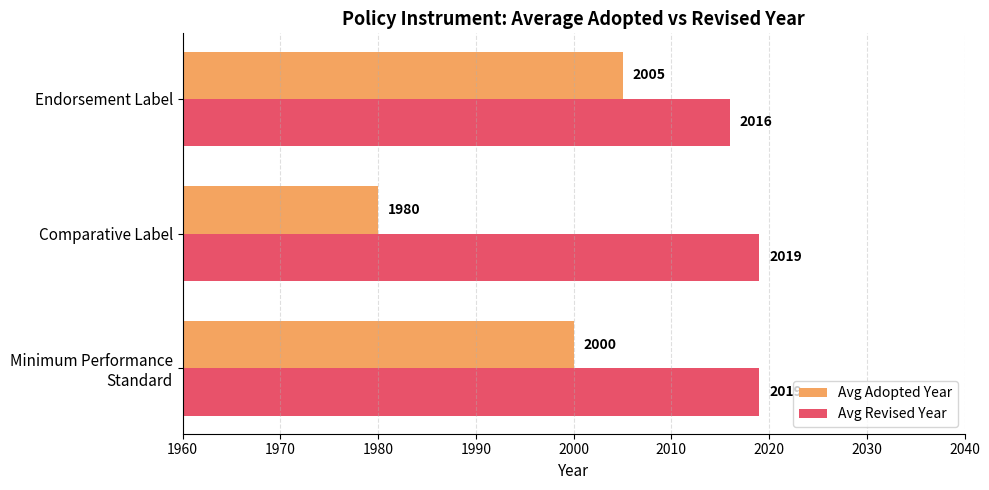

At which label is Avg Adopted Year closest to 1992?

Minimum Performance
Standard